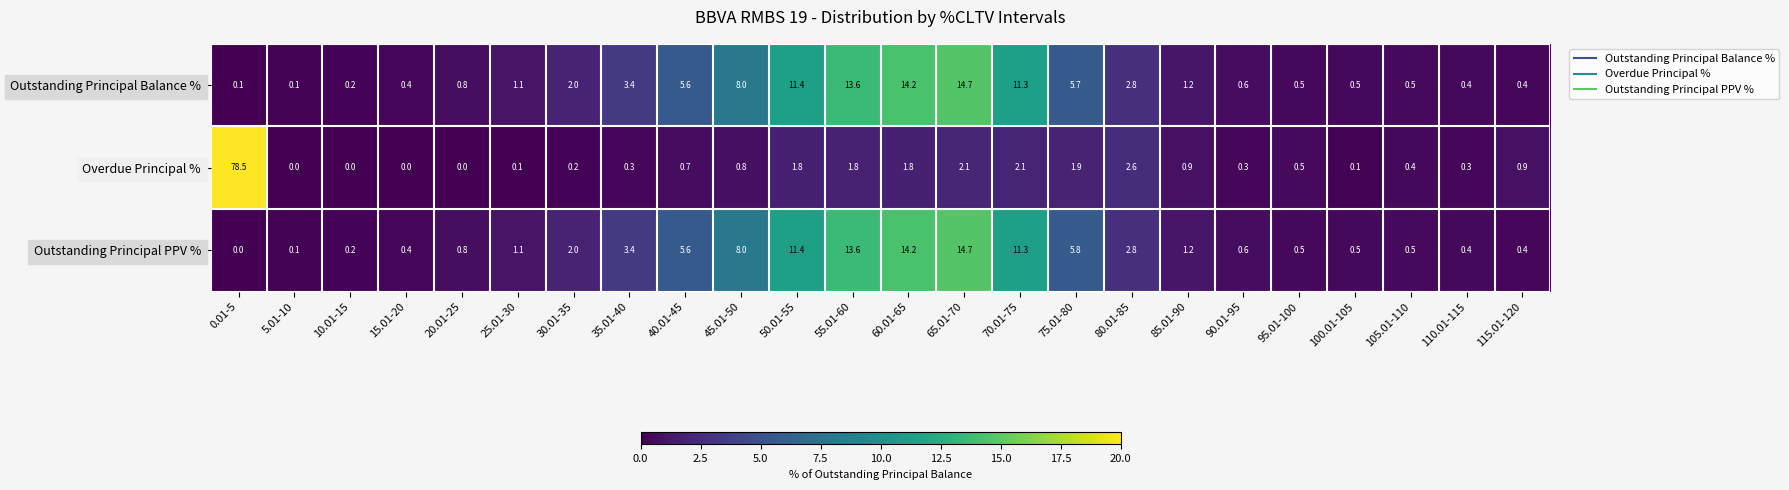

What is the maximum value shown in the chart?

78.5